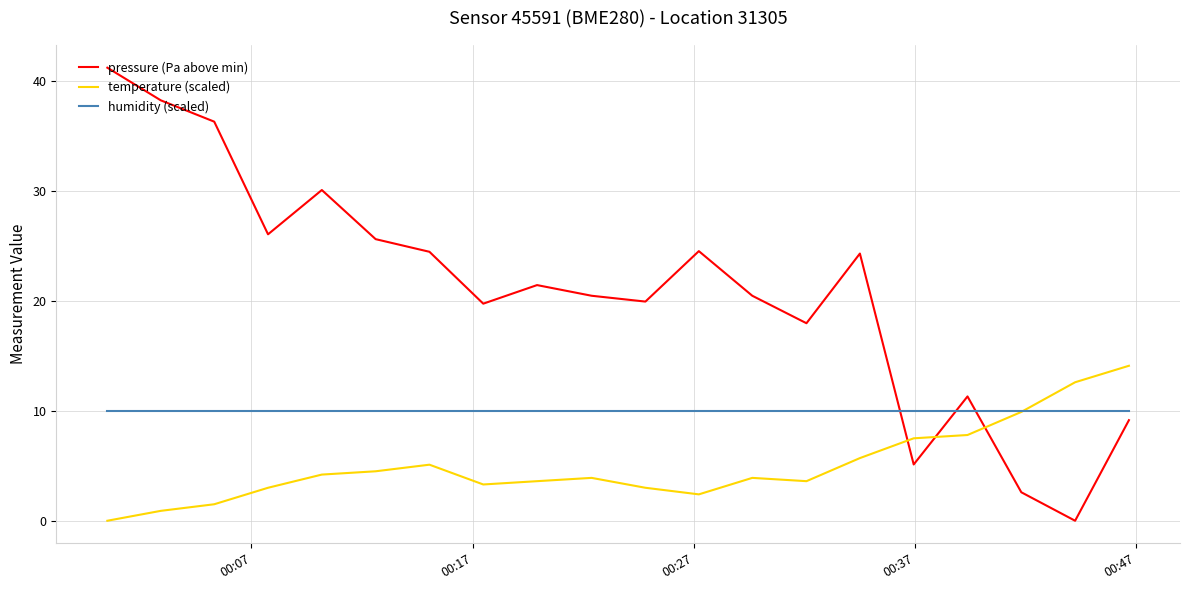

Which series has the largest total across all categories?

pressure (Pa above min)